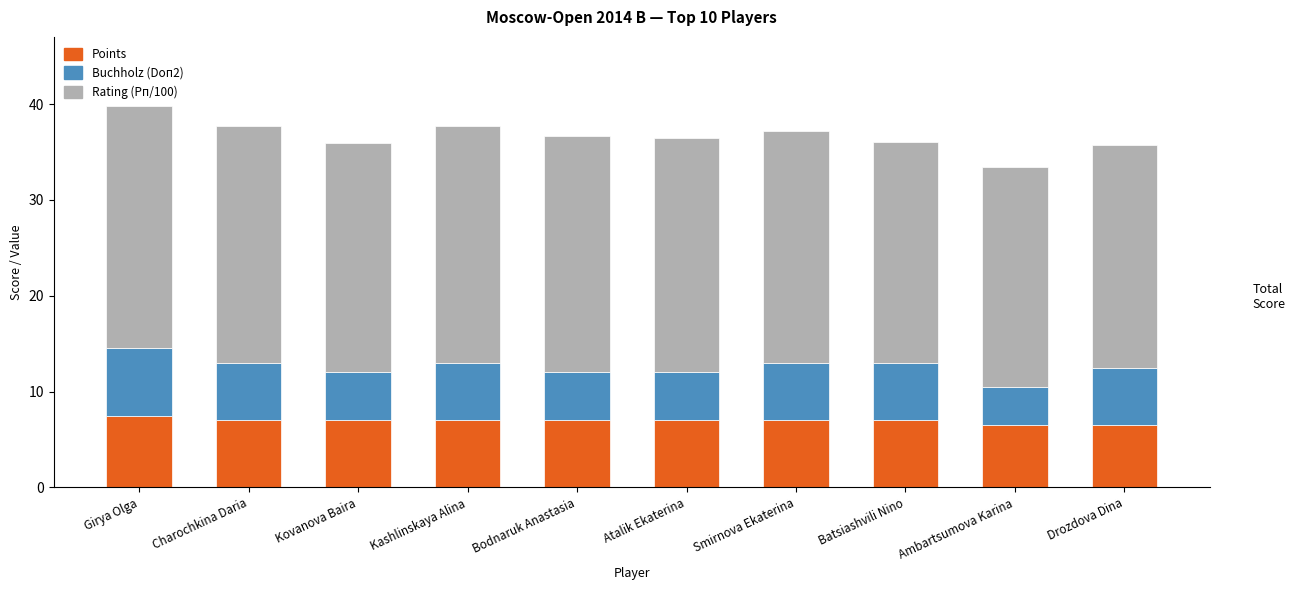

What is the sum of all Points values?

69.5